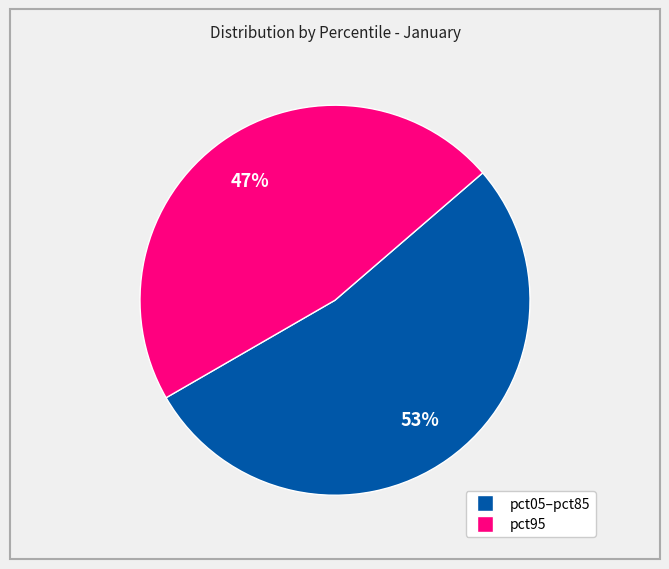

To the nearest percent, what is the average slice percentage?

50%